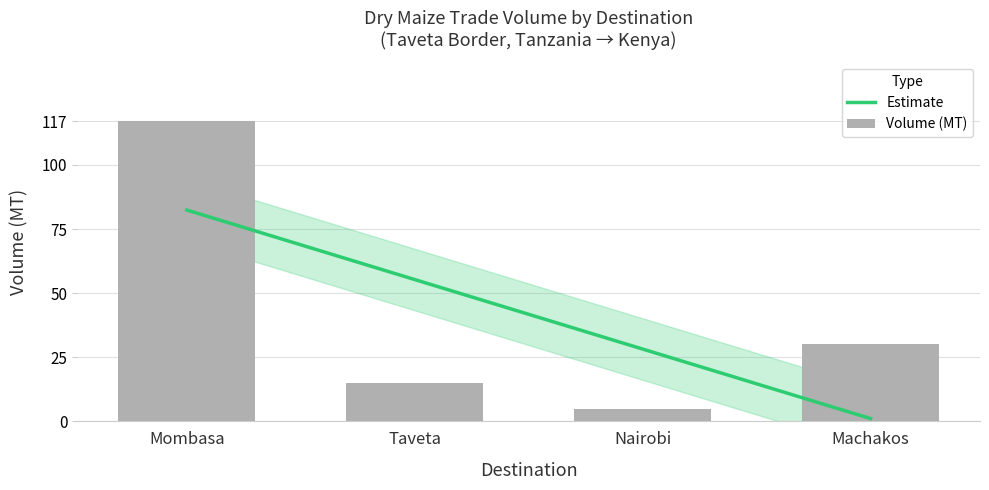

What are all the series names shown in the legend?

Estimate, Volume (MT)